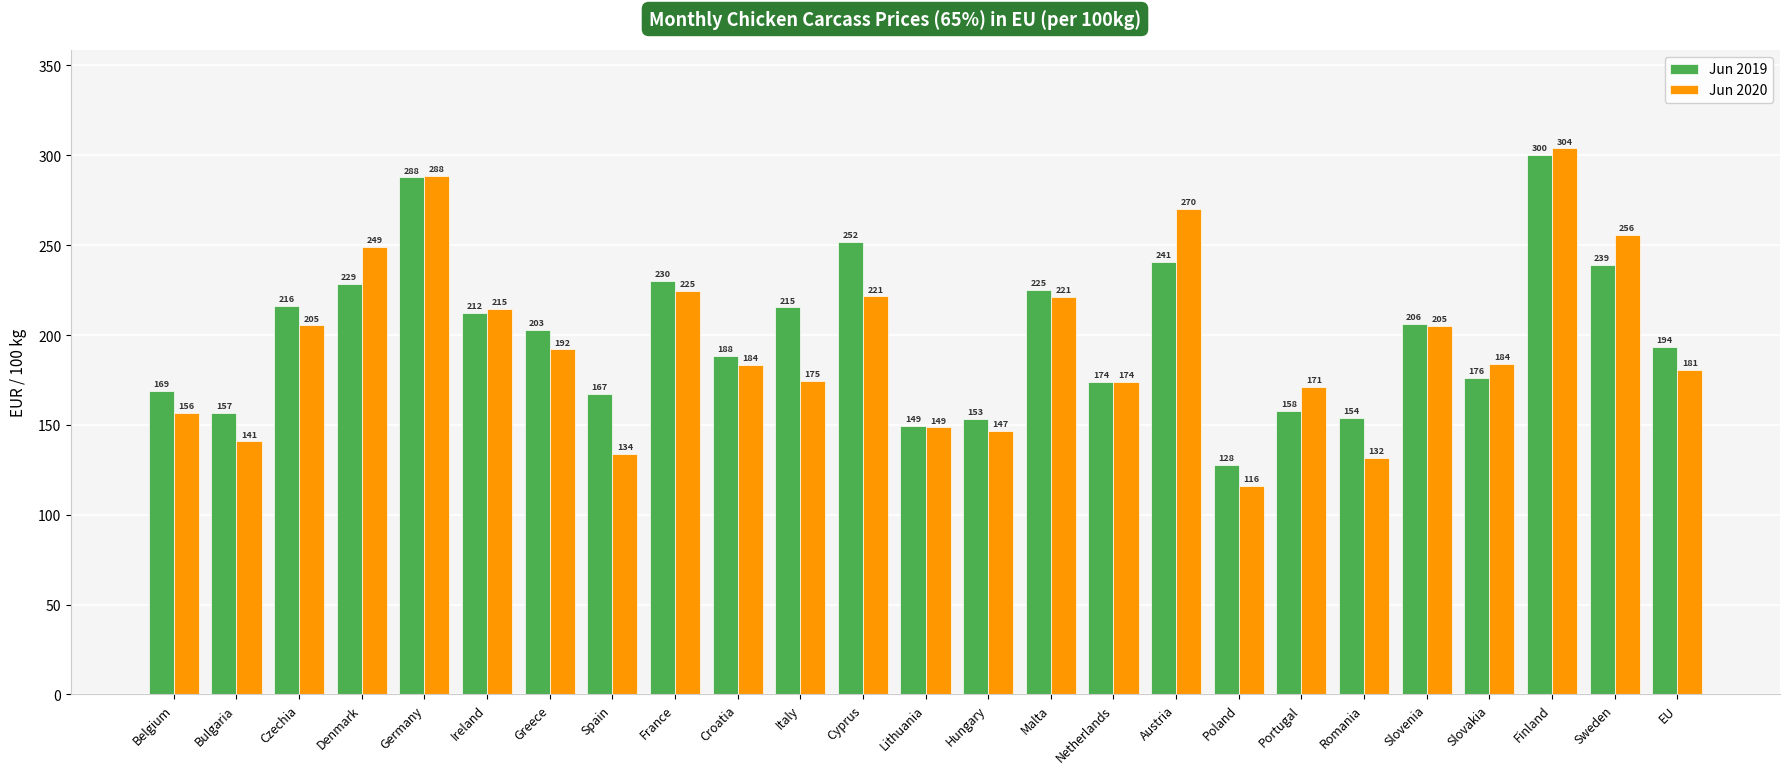

Between Croatia and Hungary, which series saw the biggest shift?

Jun 2020